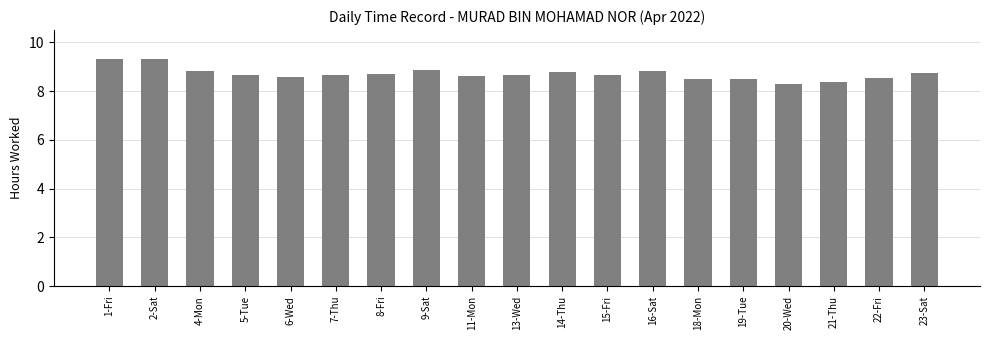

Count the values in the range 8 to 9.

17